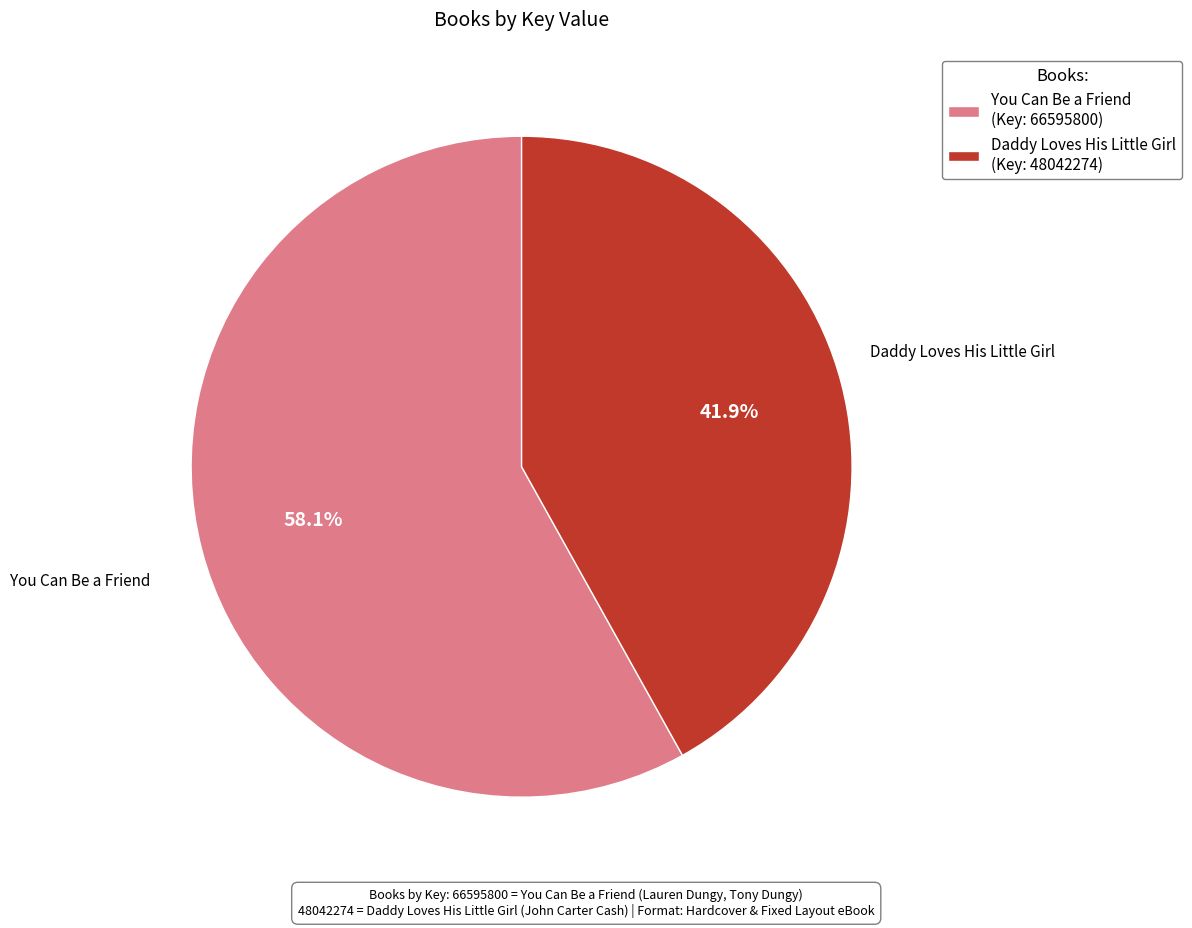

Approximately how many times larger is the value at You Can Be a Friend compared to Daddy Loves His Little Girl?

1.4